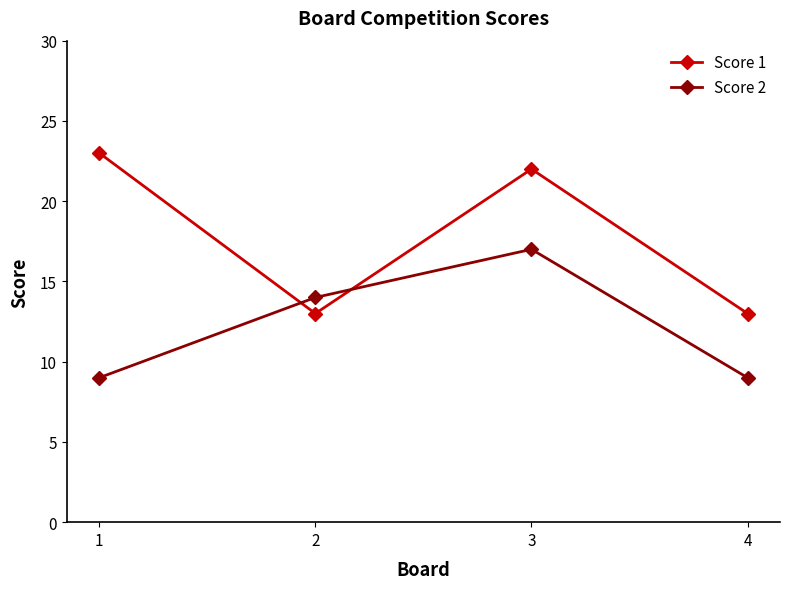

Does the chart have visible grid lines?

No